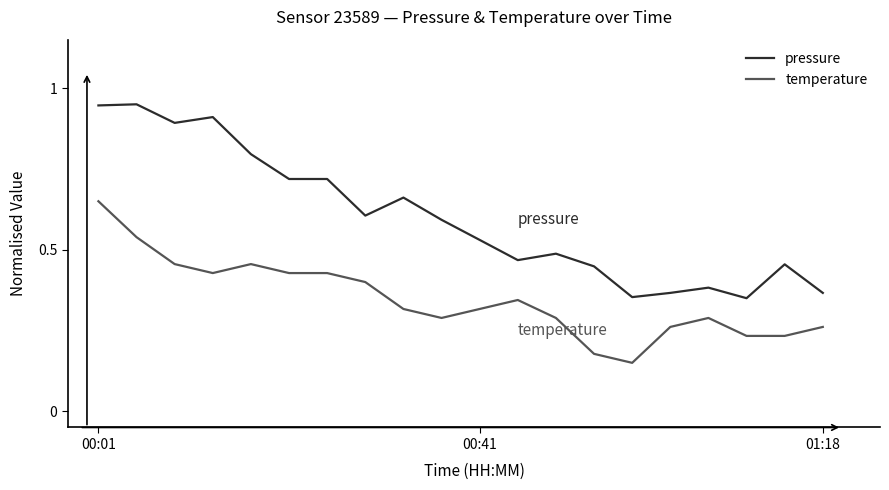

At how many categories does at least one series exceed 0?

20